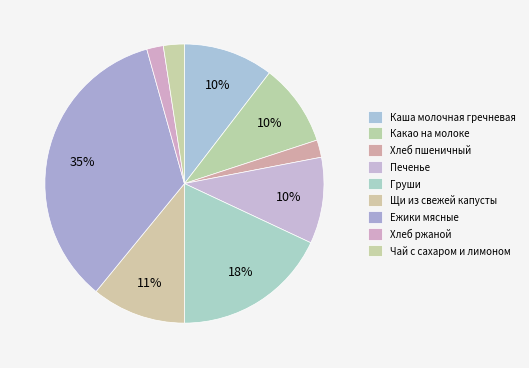

What is the total percentage of Печенье and Какао на молоке?

19.5%